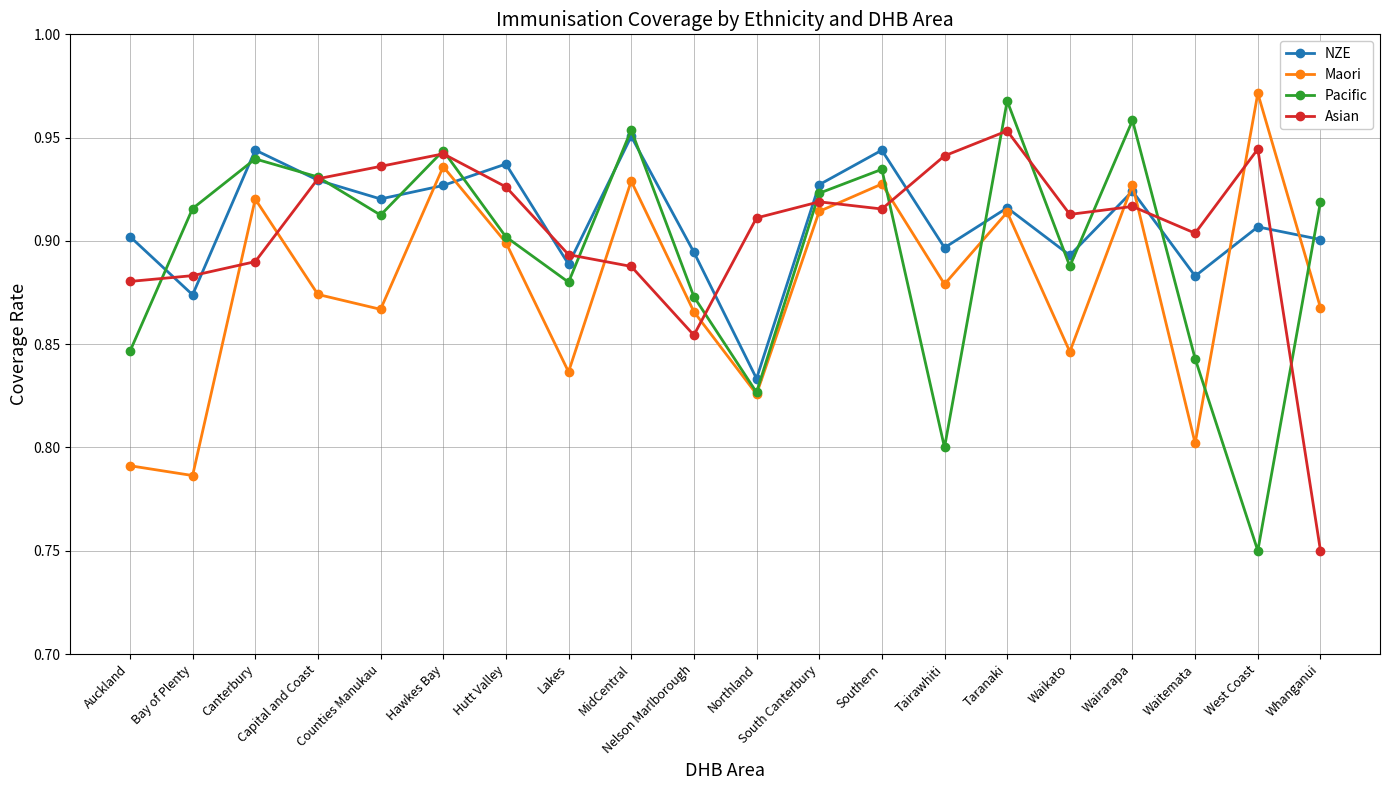

How many interior local peaks does the Pacific series have?

6